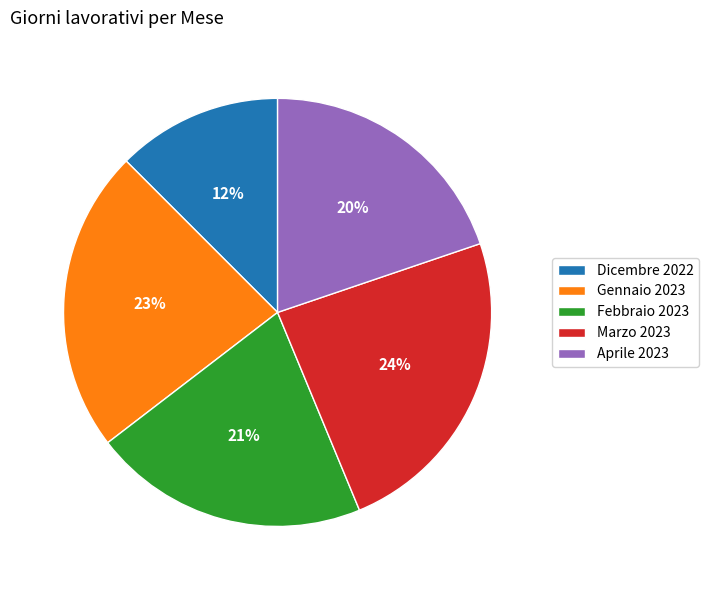

Rank the categories by value from lowest to highest.

Dicembre 2022, Aprile 2023, Febbraio 2023, Gennaio 2023, Marzo 2023